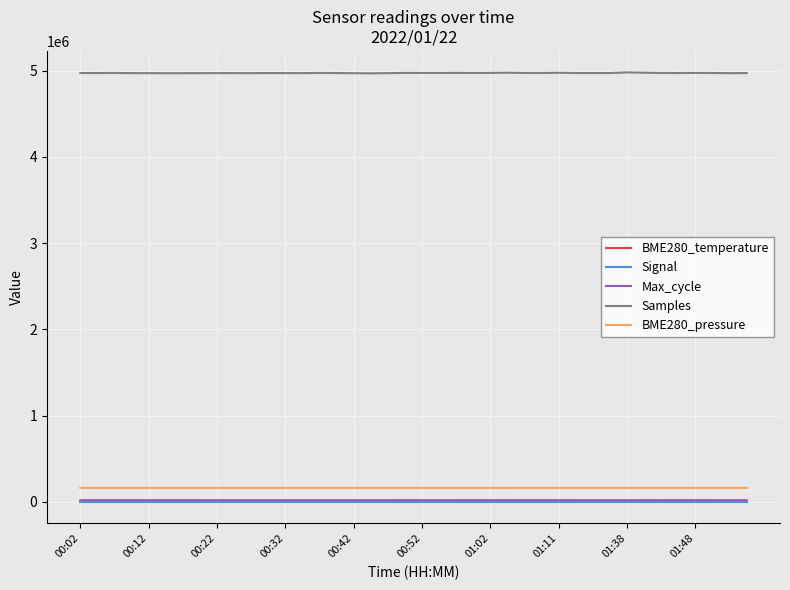

What is the highest value of the BME280_pressure series?

162559.2